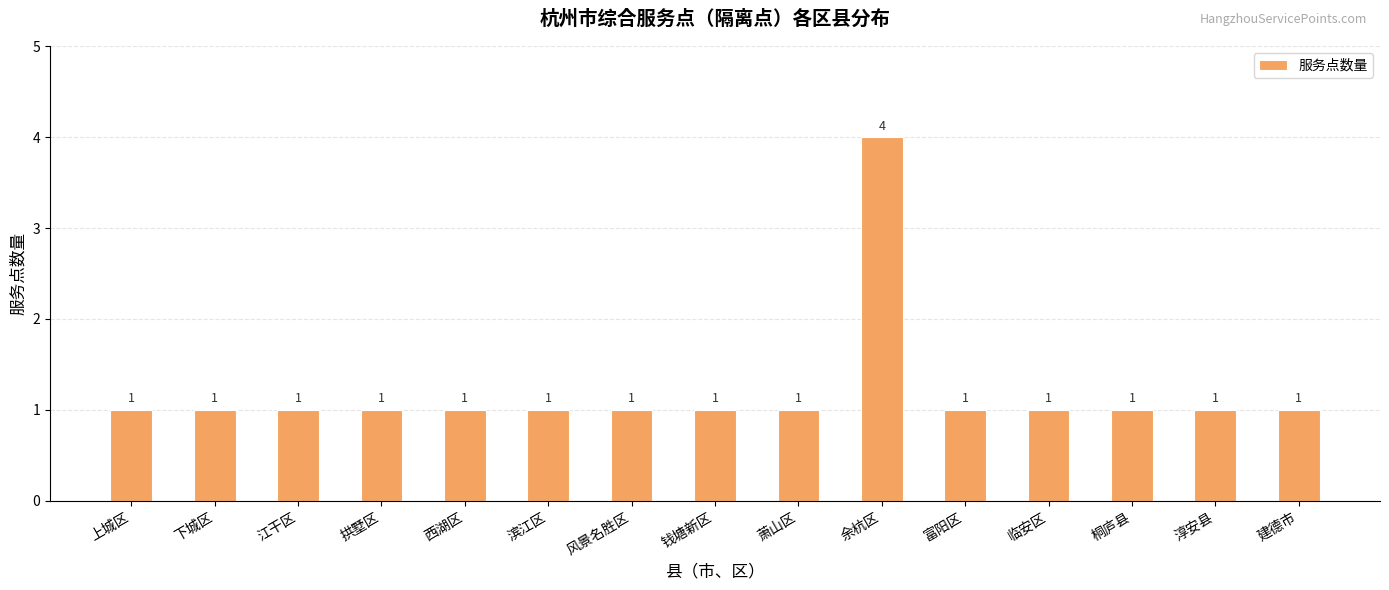

How many values are between 1 and 2?

14